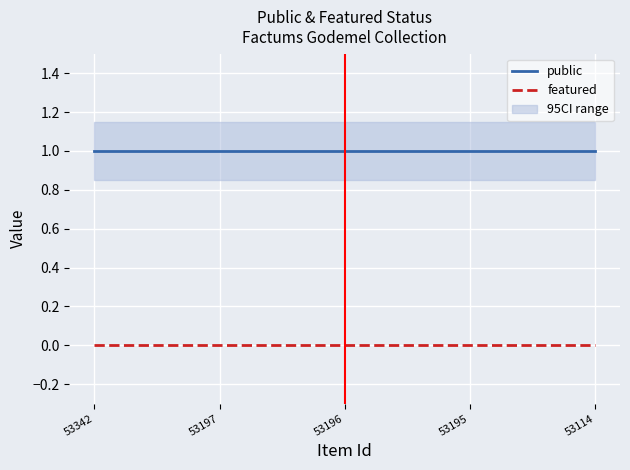

Rank the series at 53196 from lowest to highest value.

featured, public